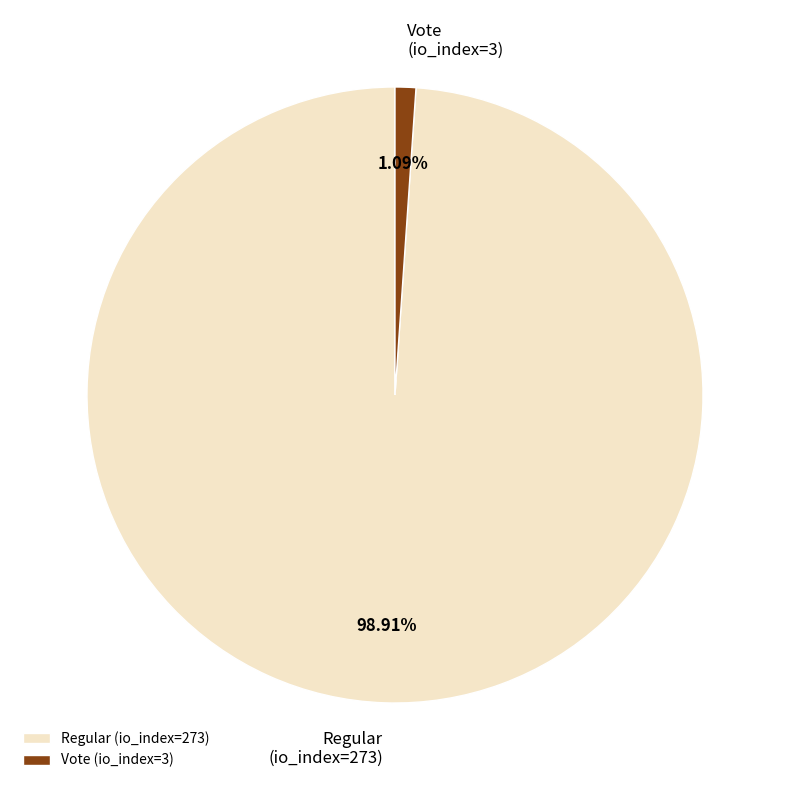

Rank the categories by value from highest to lowest.

Regular (io_index=273), Vote (io_index=3)